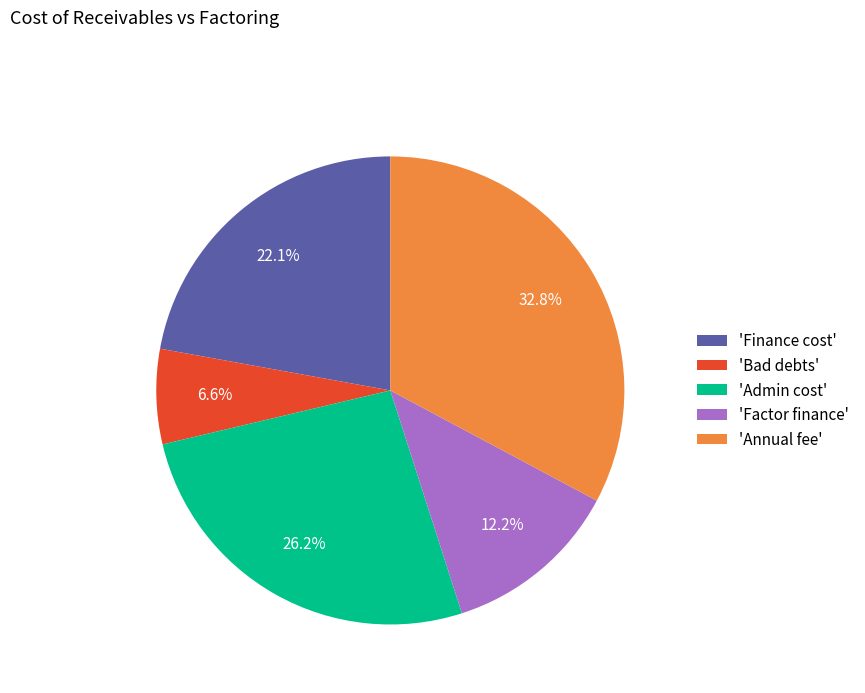

Which has a higher value, 'Admin cost' or 'Annual fee'?

'Annual fee'